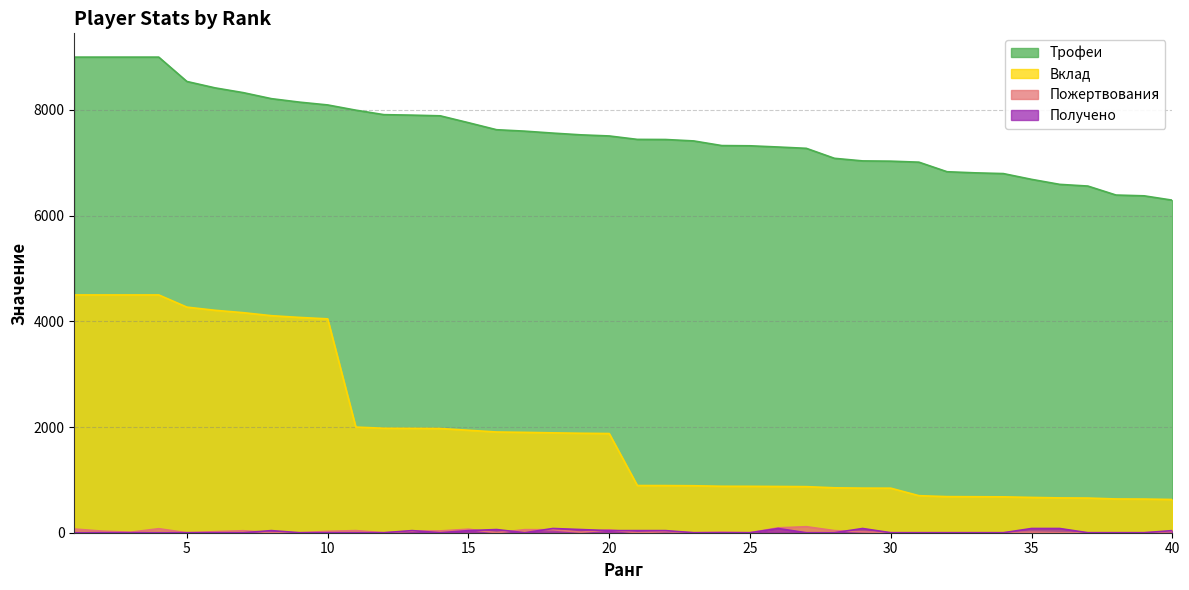

What is the sum of all Вклад values?

77533